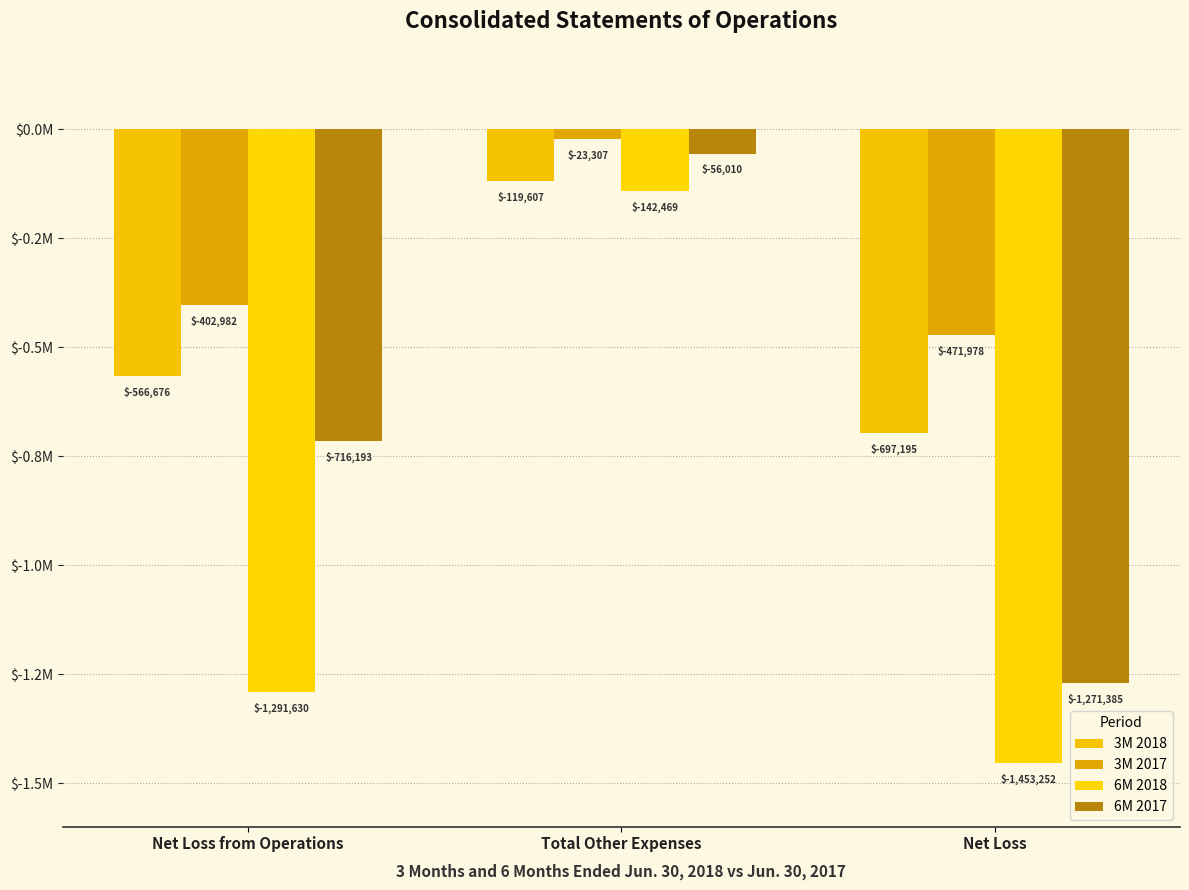

Does the chart contain stacked bars?

No